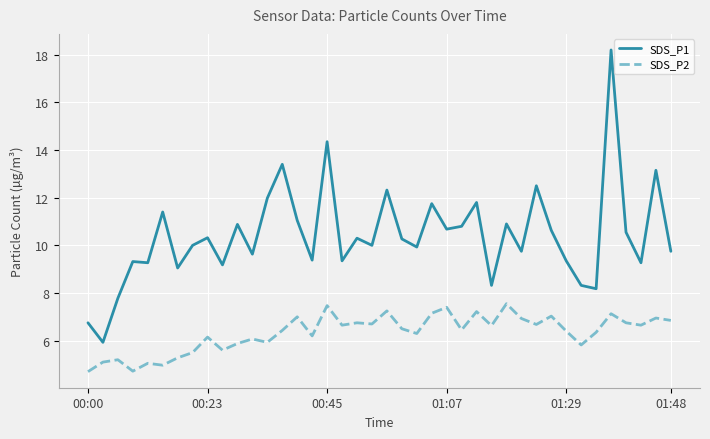

Rank the series by their maximum value, from lowest to highest.

SDS_P2, SDS_P1